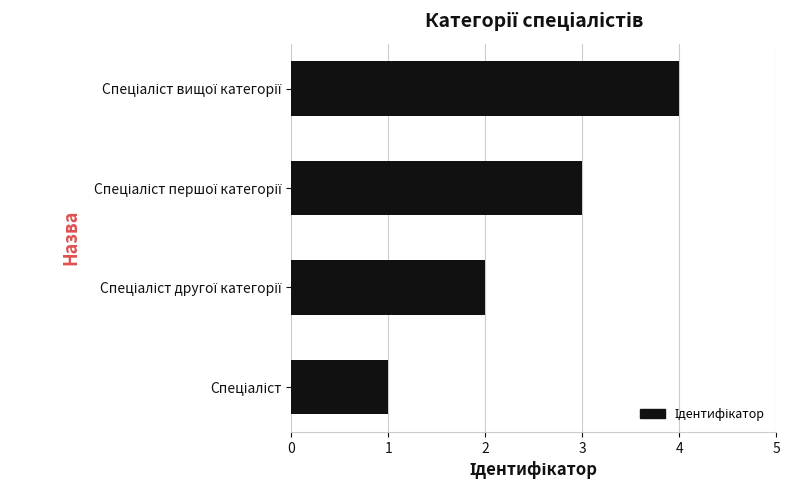

What is the sum of all values?

10